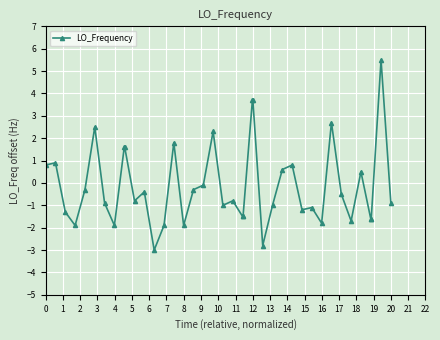

What is the value of the 1st point from the left?

0.8